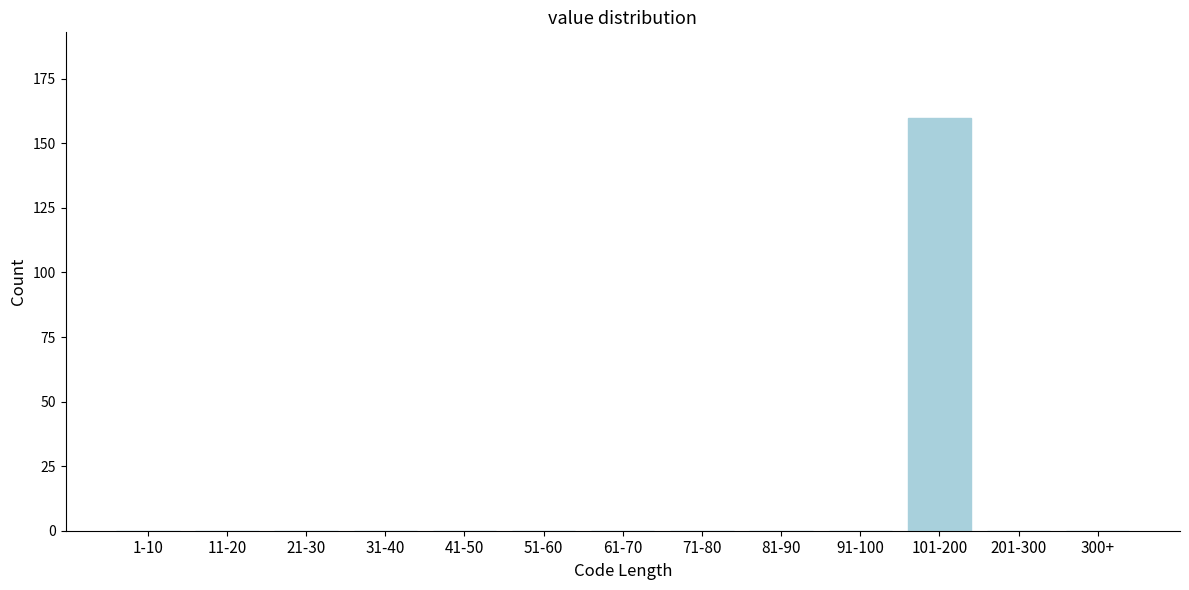

Reading left to right, extract all data points from this chart.

1-10=0	11-20=0	21-30=0	31-40=0	41-50=0	51-60=0	61-70=0	71-80=0	81-90=0	91-100=0	101-200=160	201-300=0	300+=0